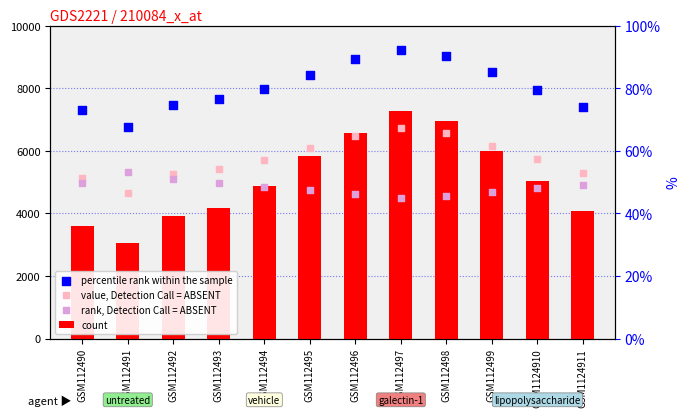

Is the value of rank, Detection Call = ABSENT at GSM112499 greater than the value of percentile rank within the sample at GSM112495?

No